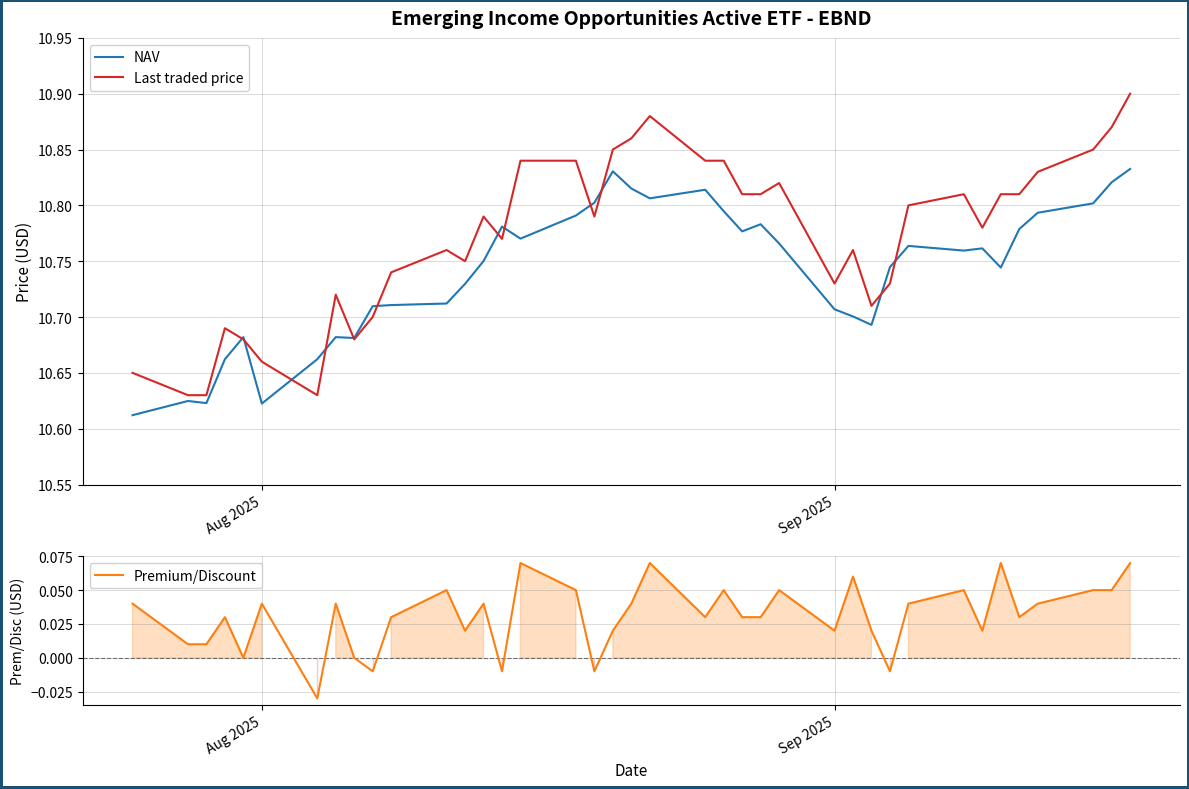

Reading right to left, list all the values displayed in this chart.

NAV: 10.8	10.8	10.8	10.8	10.8	10.7	10.8	10.8	10.8	10.7	10.7	10.7	10.7	10.8	10.8	10.8	10.8	10.8	10.8	10.8	10.8	10.8	10.8	10.8	10.8	10.8	10.7	10.7	10.7	10.7	10.7	10.7	10.7	10.6	10.7	10.7	10.6	10.6	10.6
Last traded price: 10.9	10.9	10.8	10.8	10.8	10.8	10.8	10.8	10.8	10.7	10.7	10.8	10.7	10.8	10.8	10.8	10.8	10.8	10.9	10.9	10.8	10.8	10.8	10.8	10.8	10.8	10.8	10.8	10.7	10.7	10.7	10.7	10.6	10.7	10.7	10.7	10.6	10.6	10.7
Premium/Discount: 0.1	0.1	0.1	0.0	0.0	0.1	0.0	0.1	0.0	-0.0	0.0	0.1	0.0	0.1	0.0	0.0	0.1	0.0	0.1	0.0	0.0	-0.0	0.1	0.1	-0.0	0.0	0.0	0.1	0.0	-0.0	0.0	0.0	-0.0	0.0	0.0	0.0	0.0	0.0	0.0